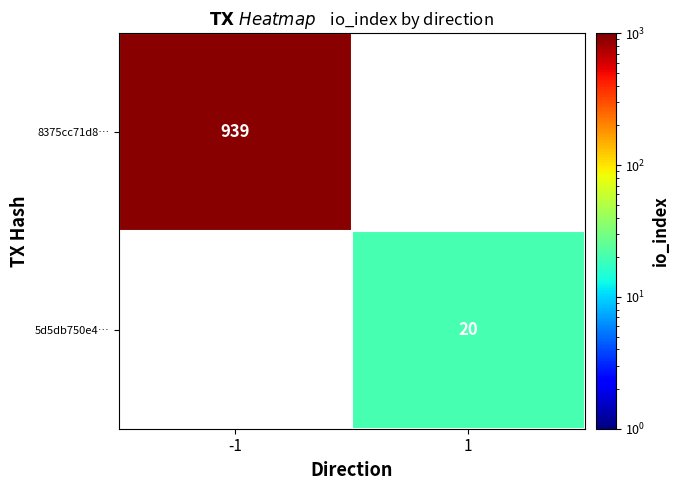

The value of 5d5db750e4… at 1 is 8. True or false?

False